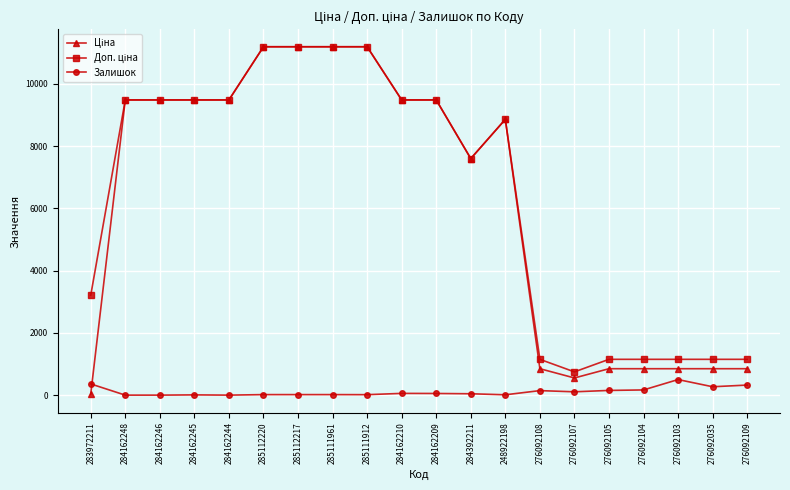

What is the greatest value displayed?

11188.2